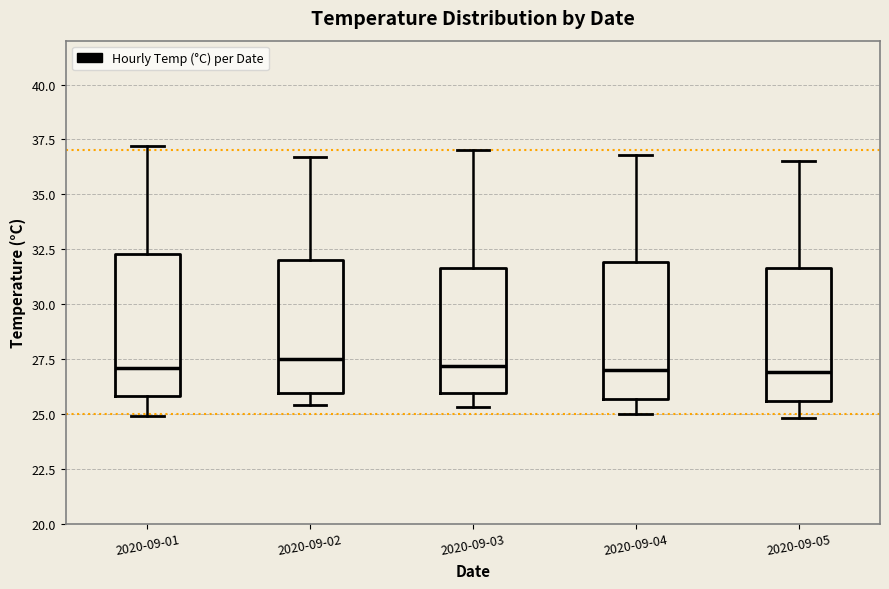

Reading left to right, read every box against the y-axis: the position of its median line, the range the box covers, and the ends of its whiskers. The values are not printed on the chart, so give them approximately, as read against the axis.

2020-09-01: median 27.0, box 26.0 to 32.5, whiskers 25.0 to 37.0
2020-09-02: median 27.5, box 26.0 to 32.0, whiskers 25.5 to 36.5
2020-09-03: median 27.0, box 26.0 to 31.5, whiskers 25.5 to 37.0
2020-09-04: median 27.0, box 25.5 to 32.0, whiskers 25.0 to 37.0
2020-09-05: median 27.0, box 25.5 to 31.5, whiskers 25.0 to 36.5